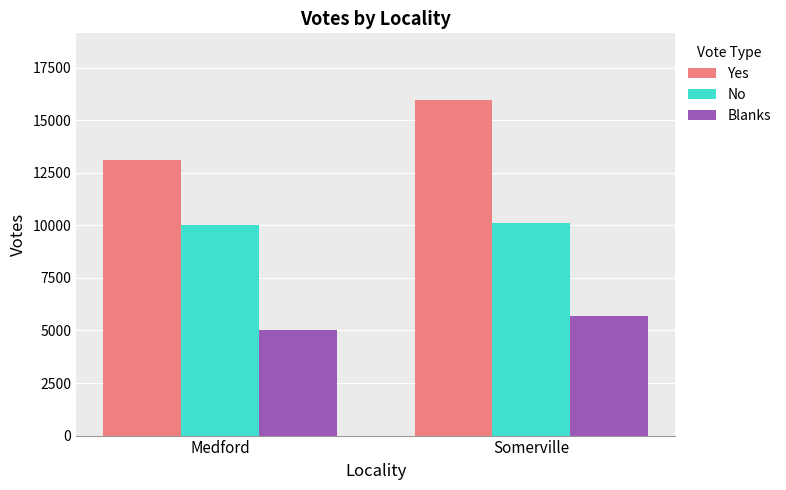

At which category does the chart reach its peak across all series?

Somerville